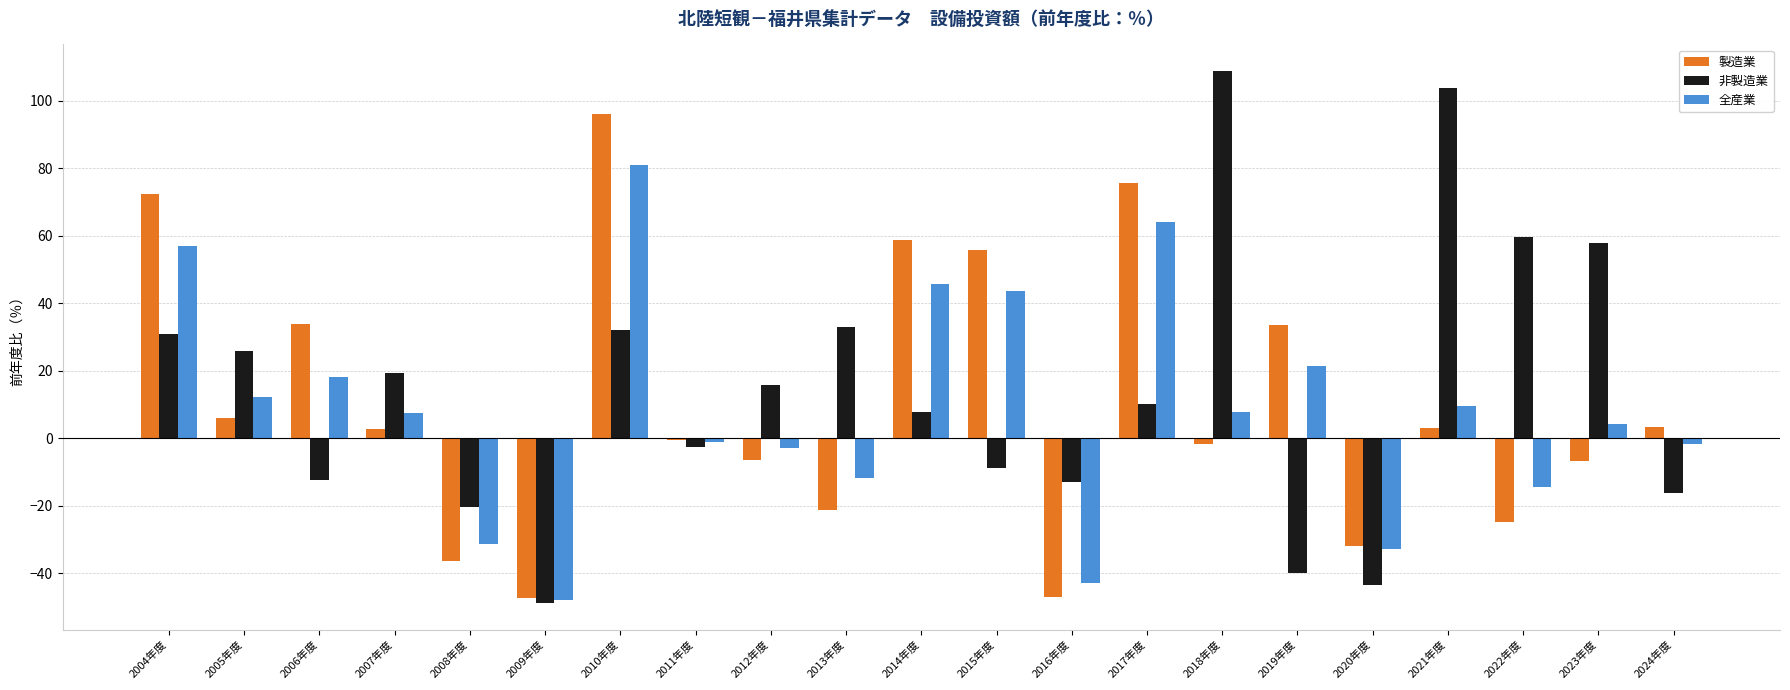

Which series has the largest range (max minus min)?

非製造業